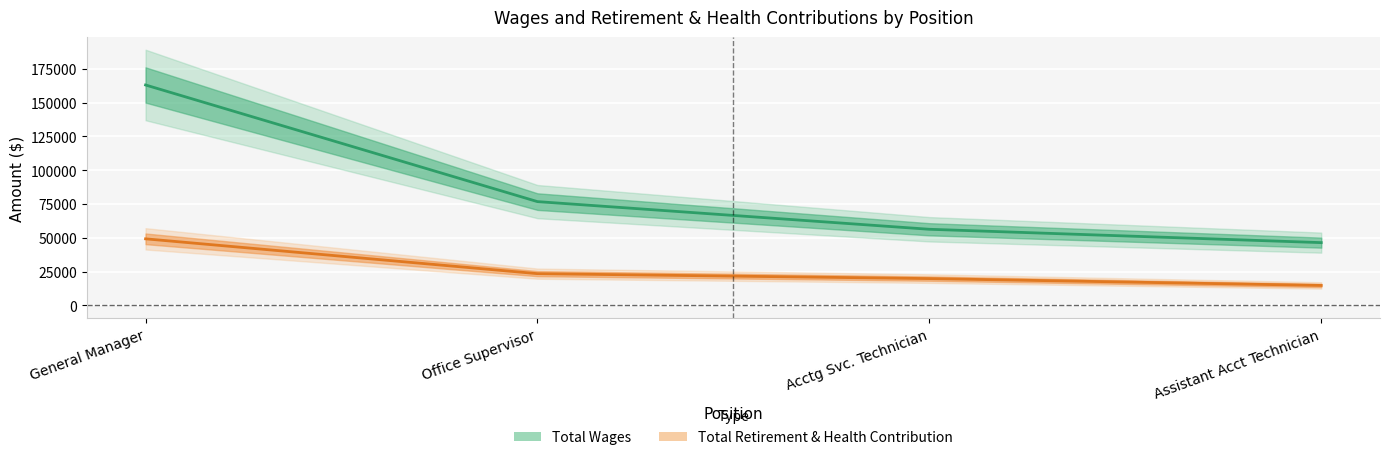

Which series has the widest spread of values?

Total Wages